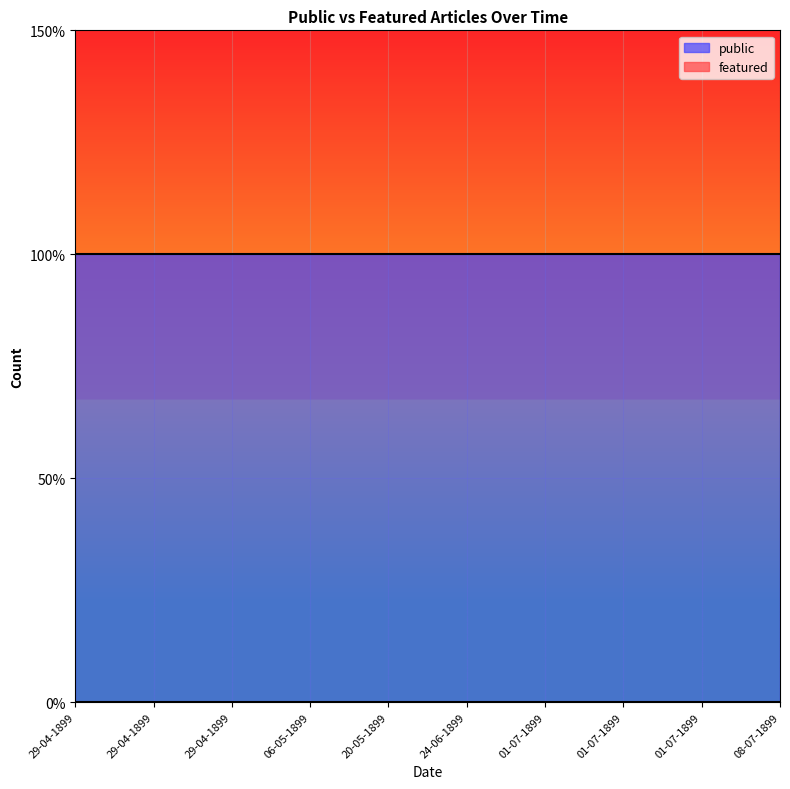

True or false: public and featured cross at least once.

False